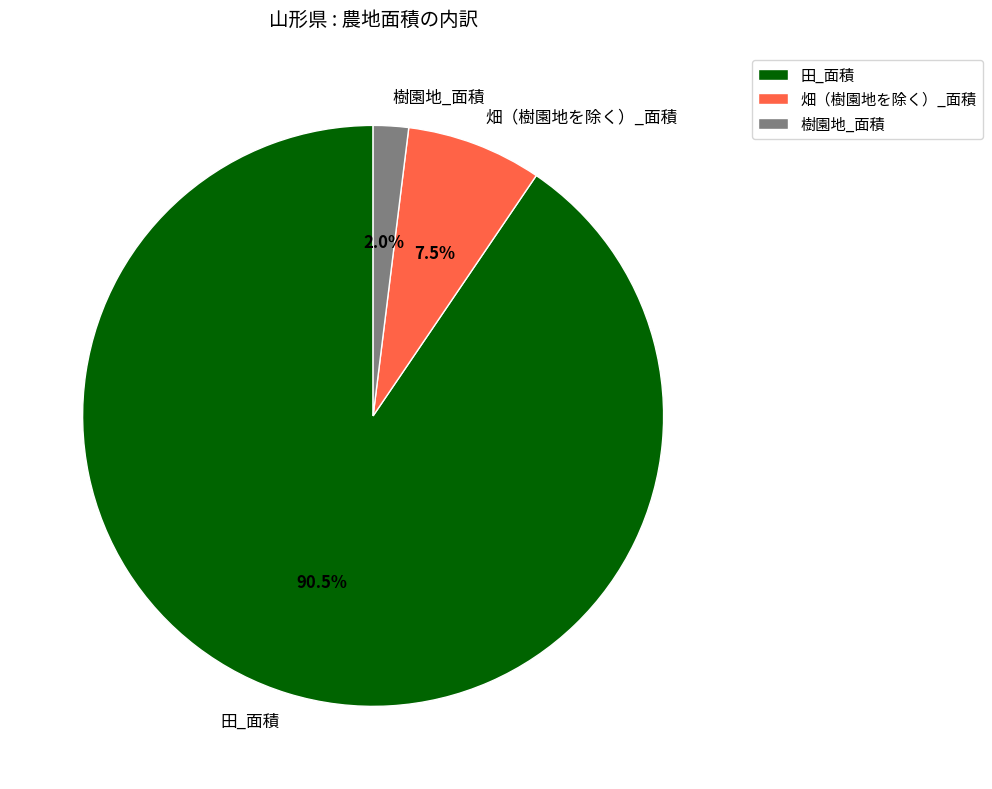

Combined, what portion of the pie is 樹園地_面積 and 畑（樹園地を除く）_面積?

9.5%